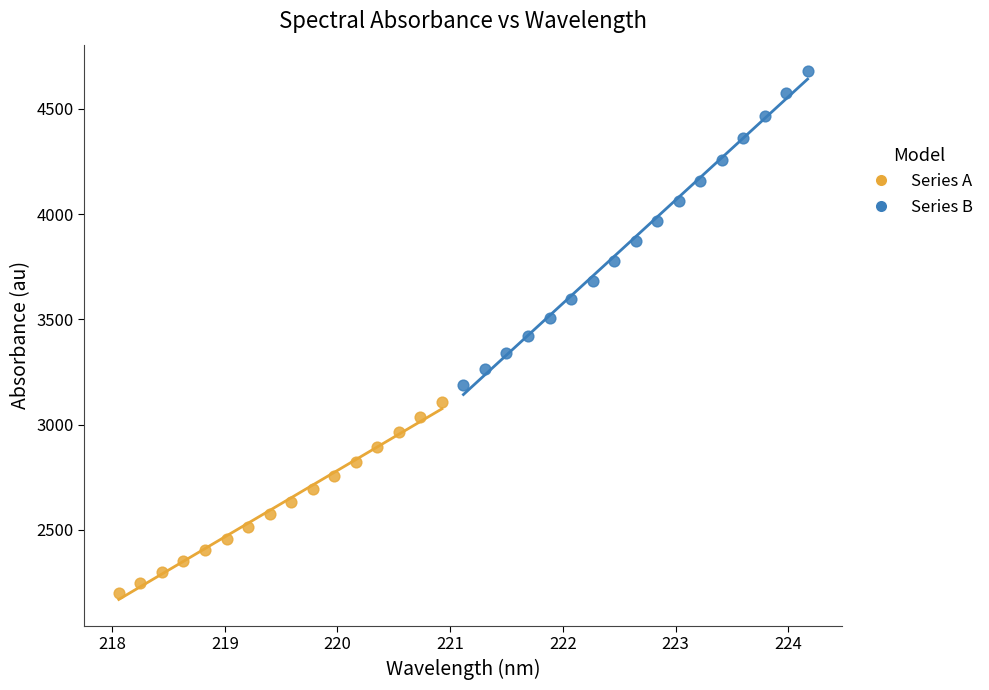

What are all the series names shown in the legend?

Series A, Series B